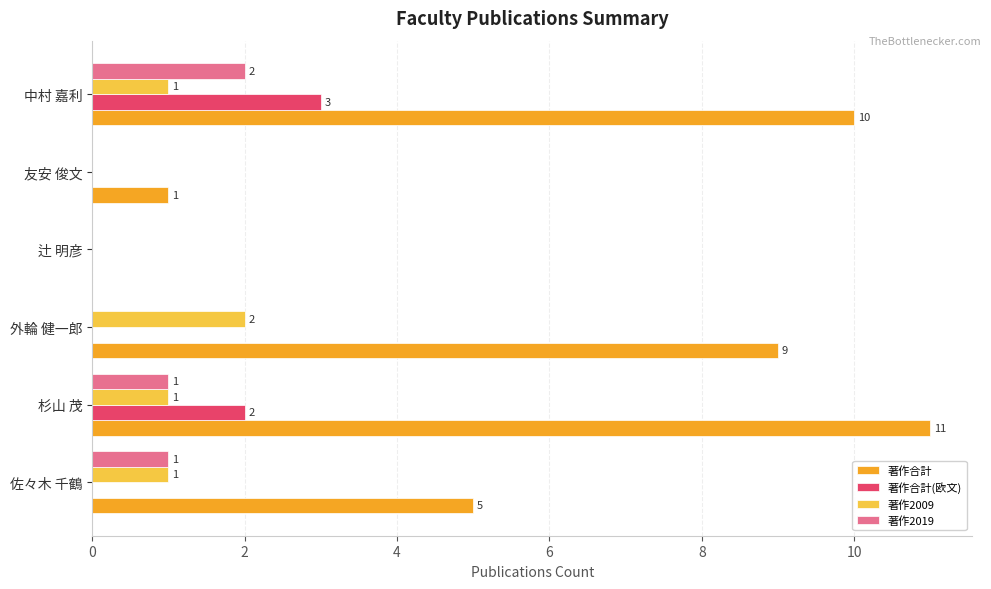

Which series changed the most between 杉山 茂 and 友安 俊文?

著作合計